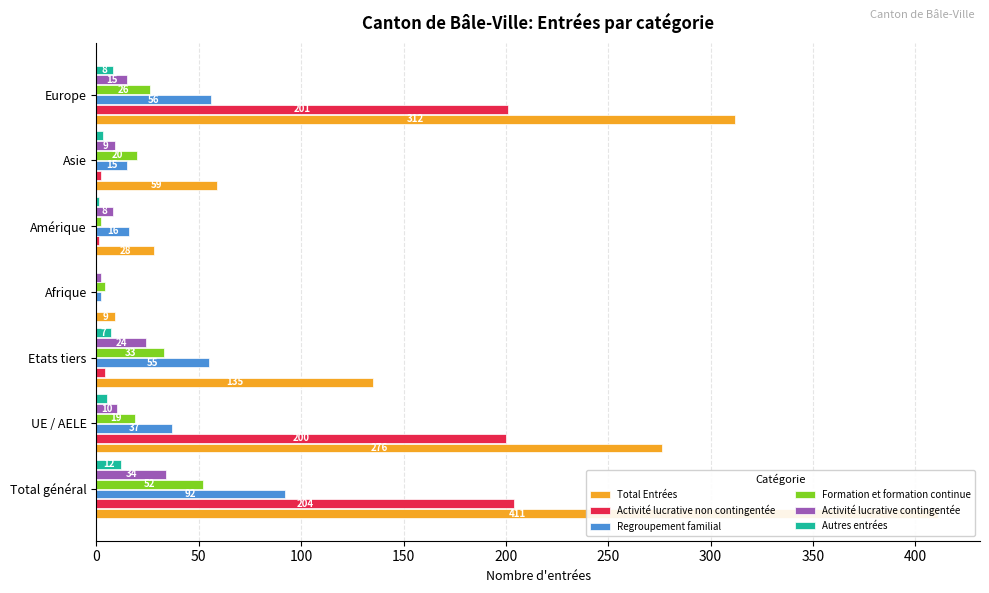

What is the value of the Activité lucrative contingentée bar at the 4th from the left?

2